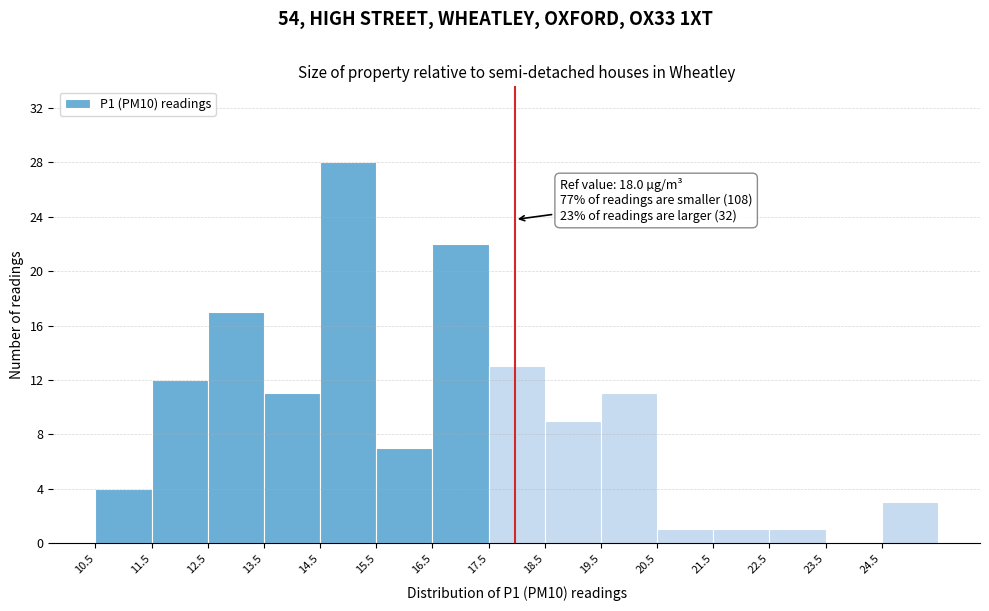

Over which range of the x-axis is the bar tallest?

14.53 to 15.53